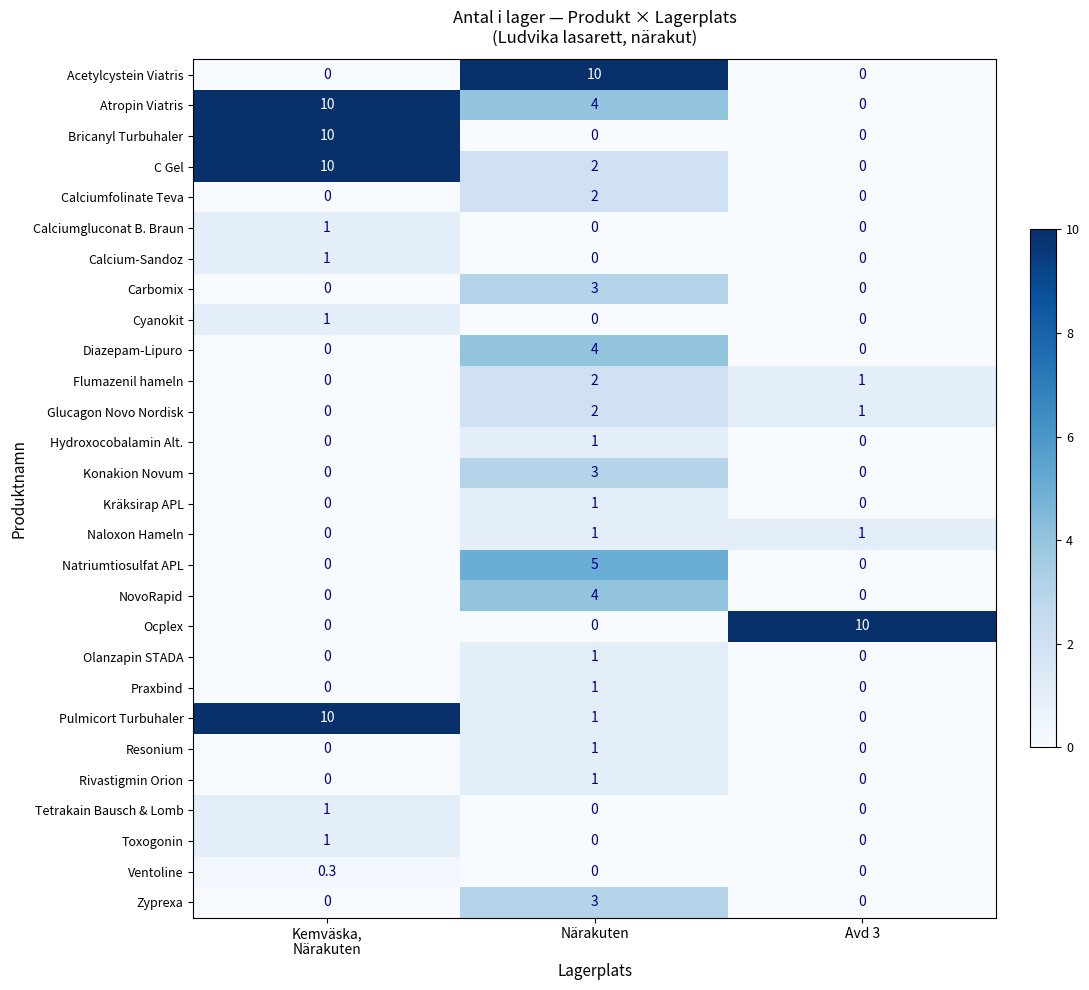

The Kräksirap APL series shows 0.0 at Avd 3. True or false?

True